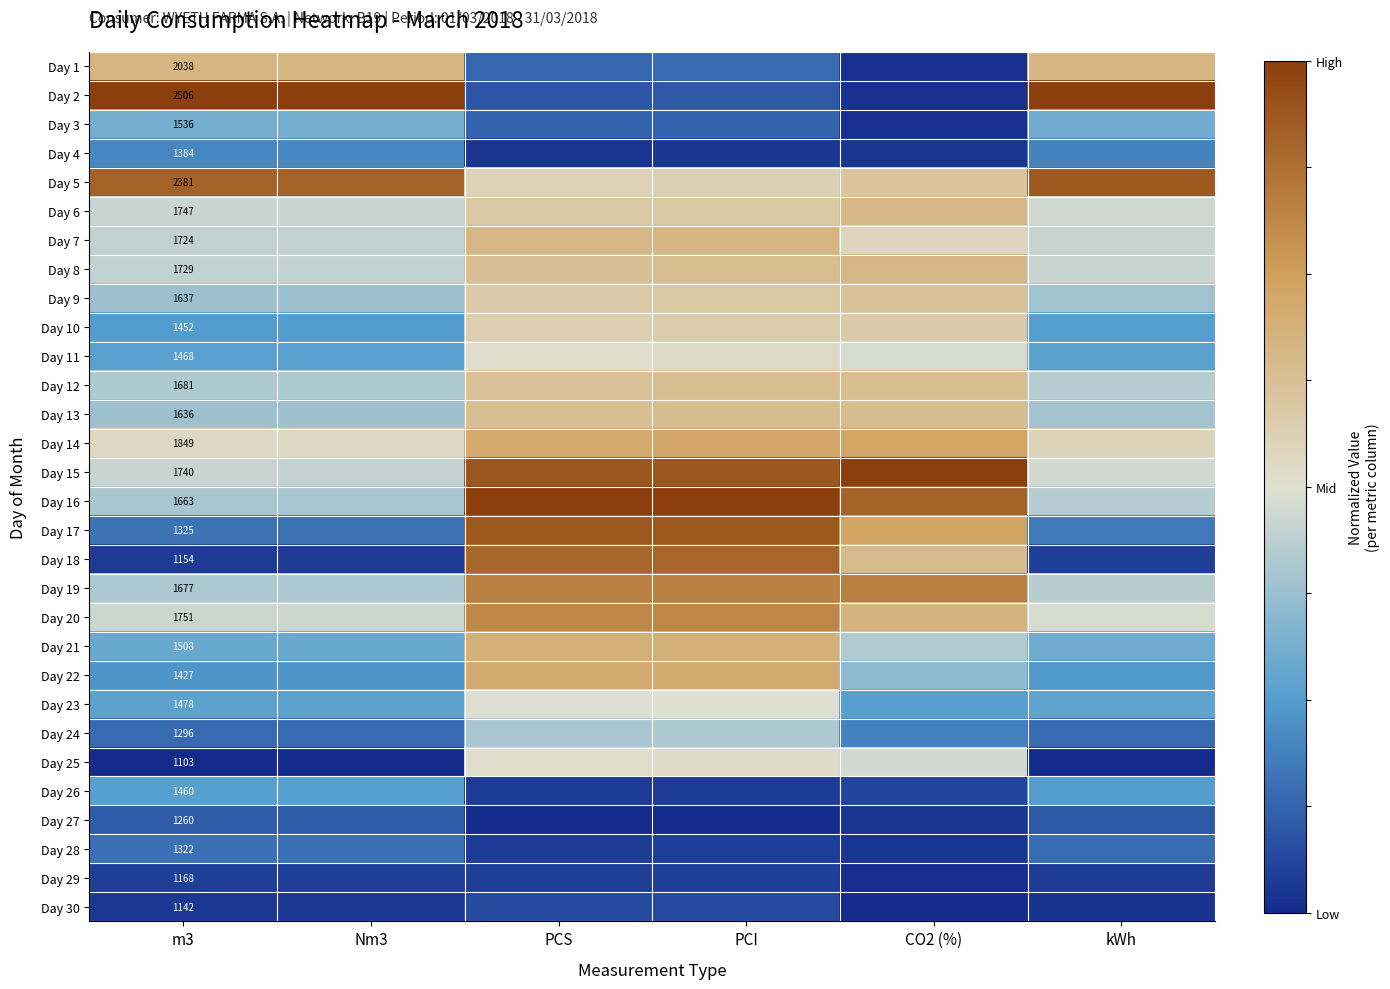

How many values in Day 11 are above zero?

2